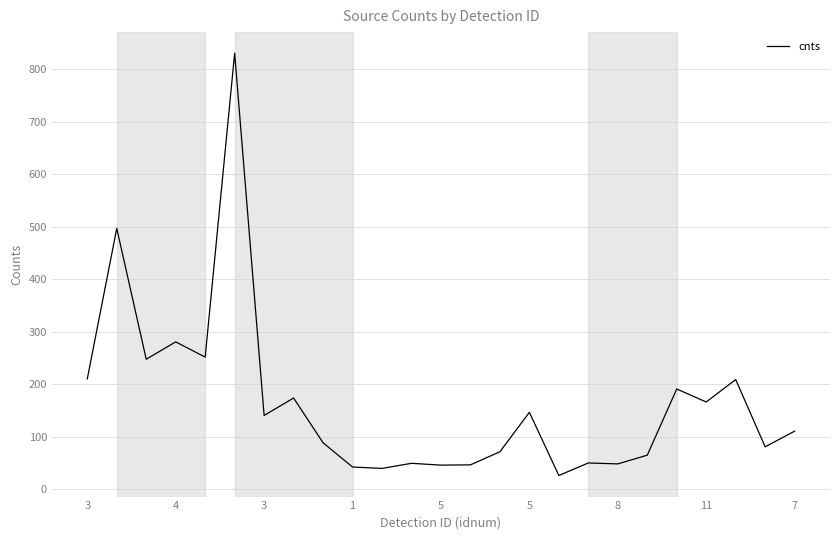

What is the minimum value shown in the chart?

26.0